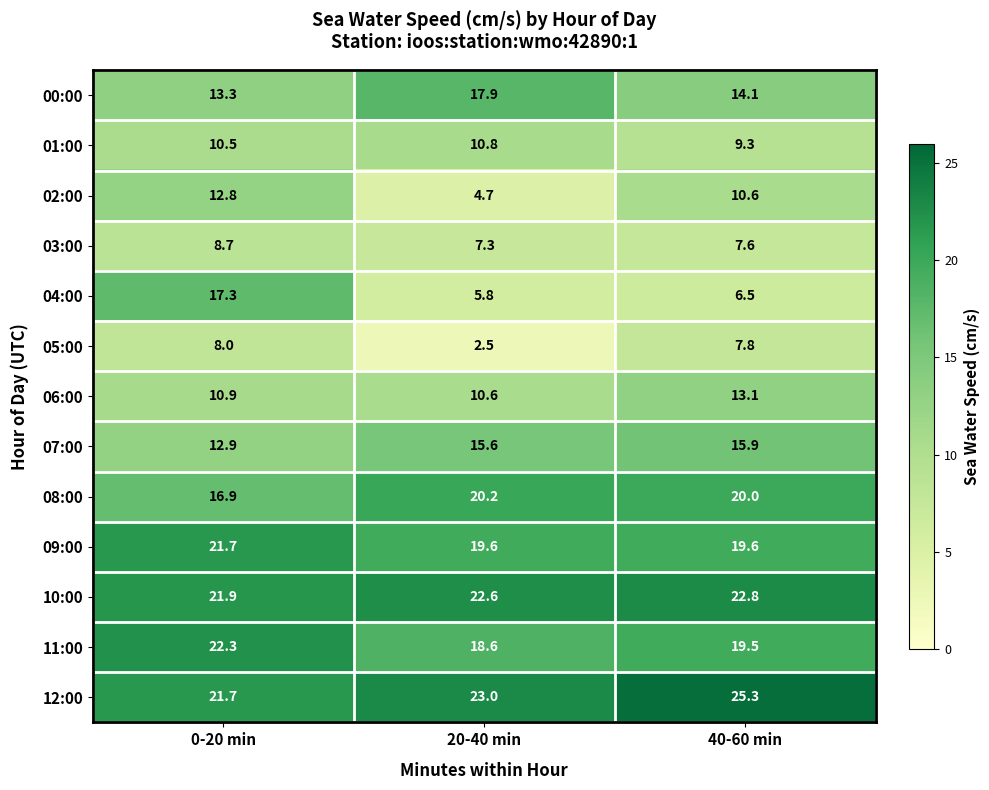

What is the sum of all 03:00 values?

23.6